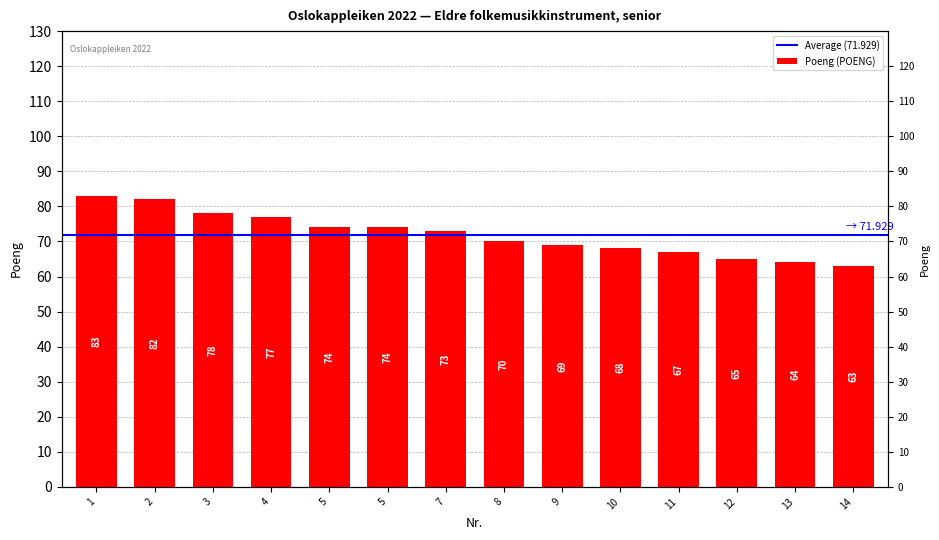

What is the sum of all values?

1007